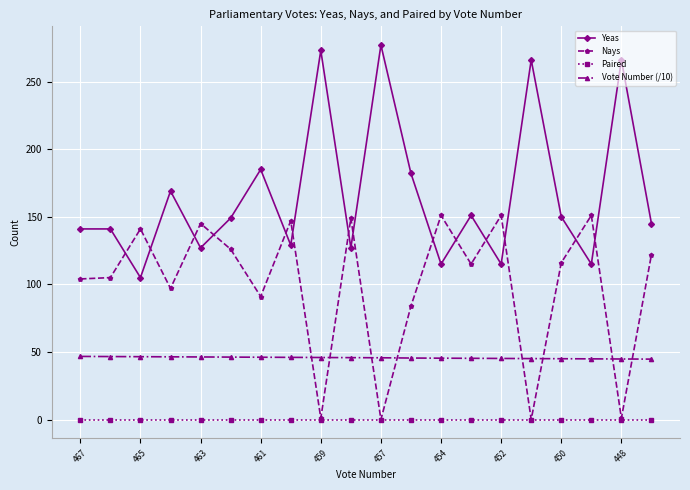

True or false: Yeas and Vote Number (/10) cross at least once.

False